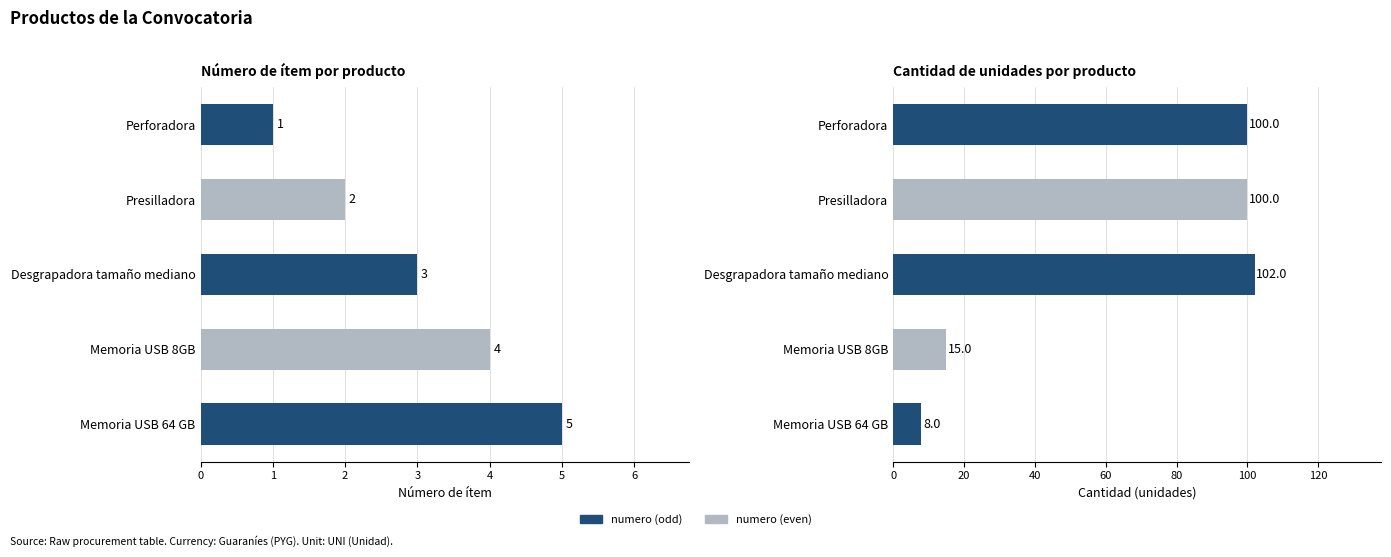

List the series in order of their overall mean, lowest first.

numero, cantidad